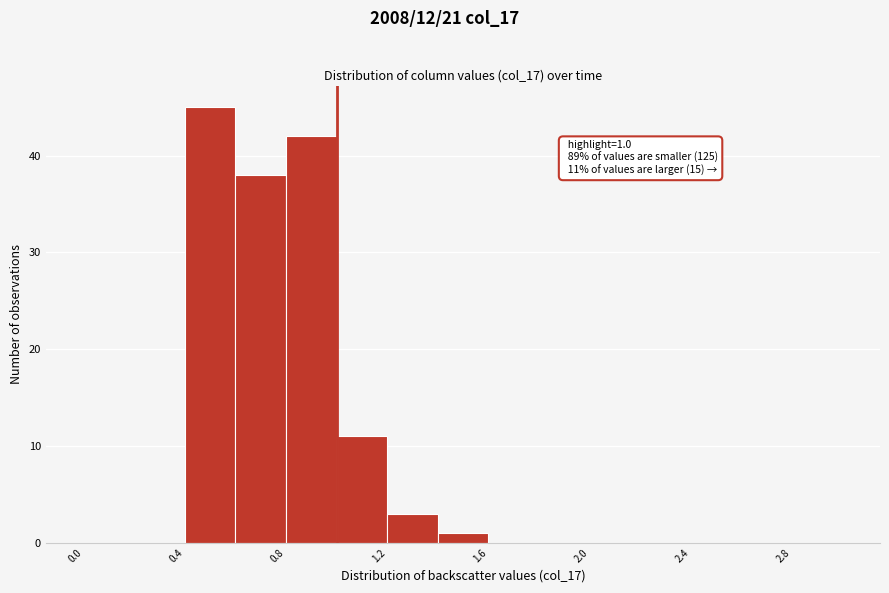

Which range on the x-axis has the tallest bar?

0.4 to 0.6